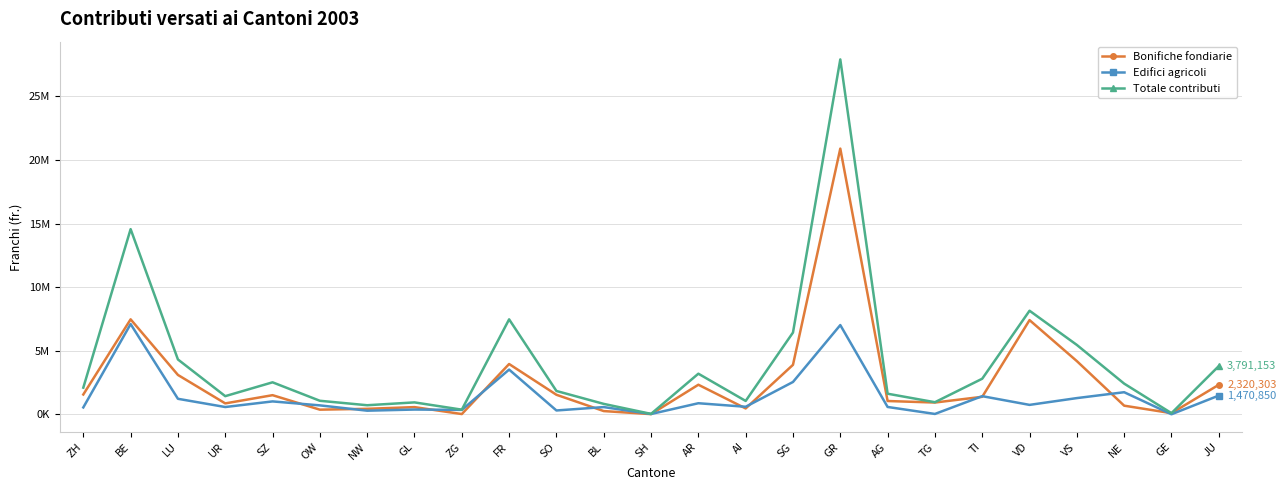

Is it true that Bonifiche fondiarie equals 3093827 at LU?

True